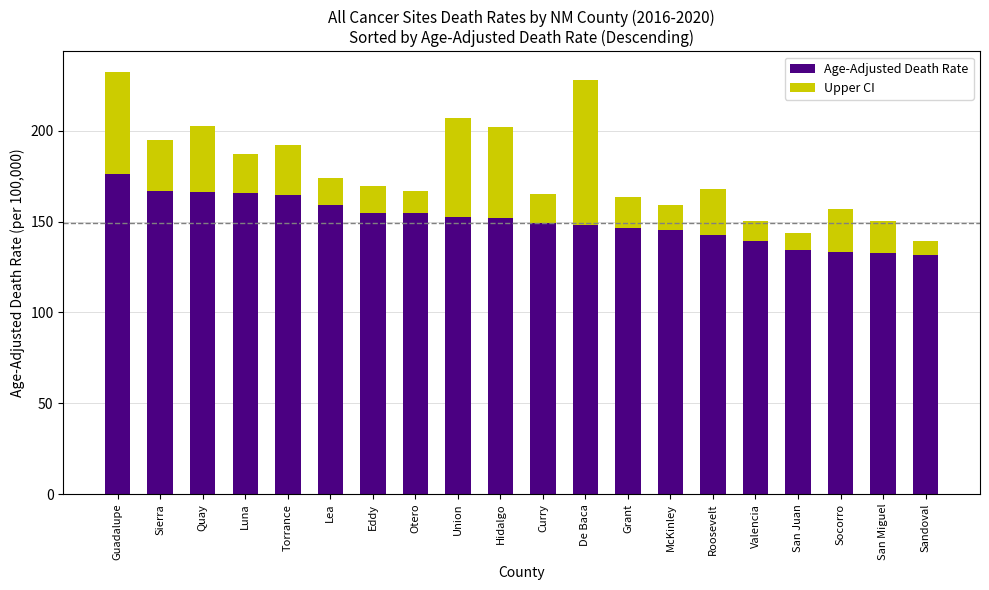

What is the lowest value of the Age-Adjusted Death Rate series?

131.4